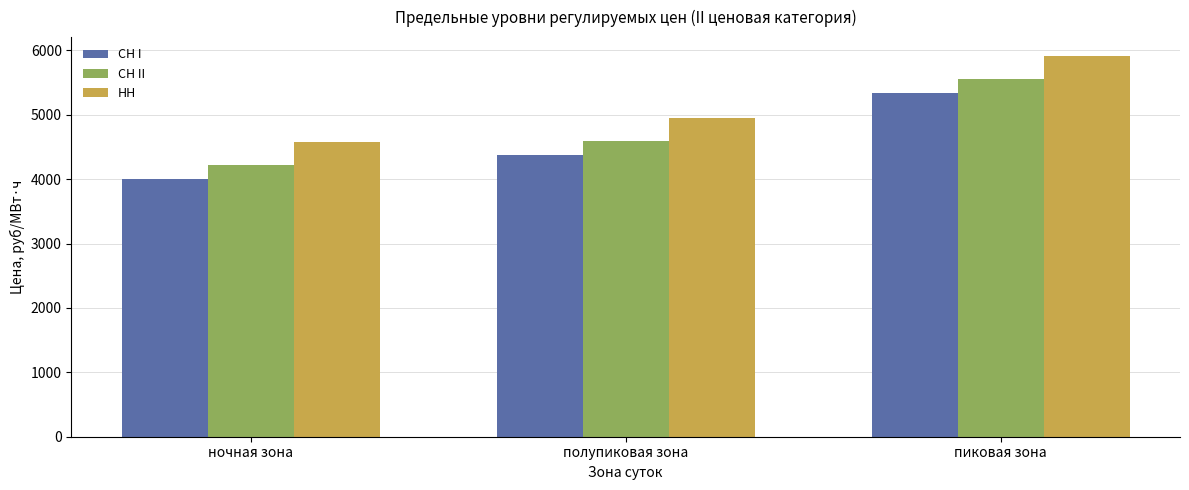

At which label is НН closest to 5245?

полупиковая зона